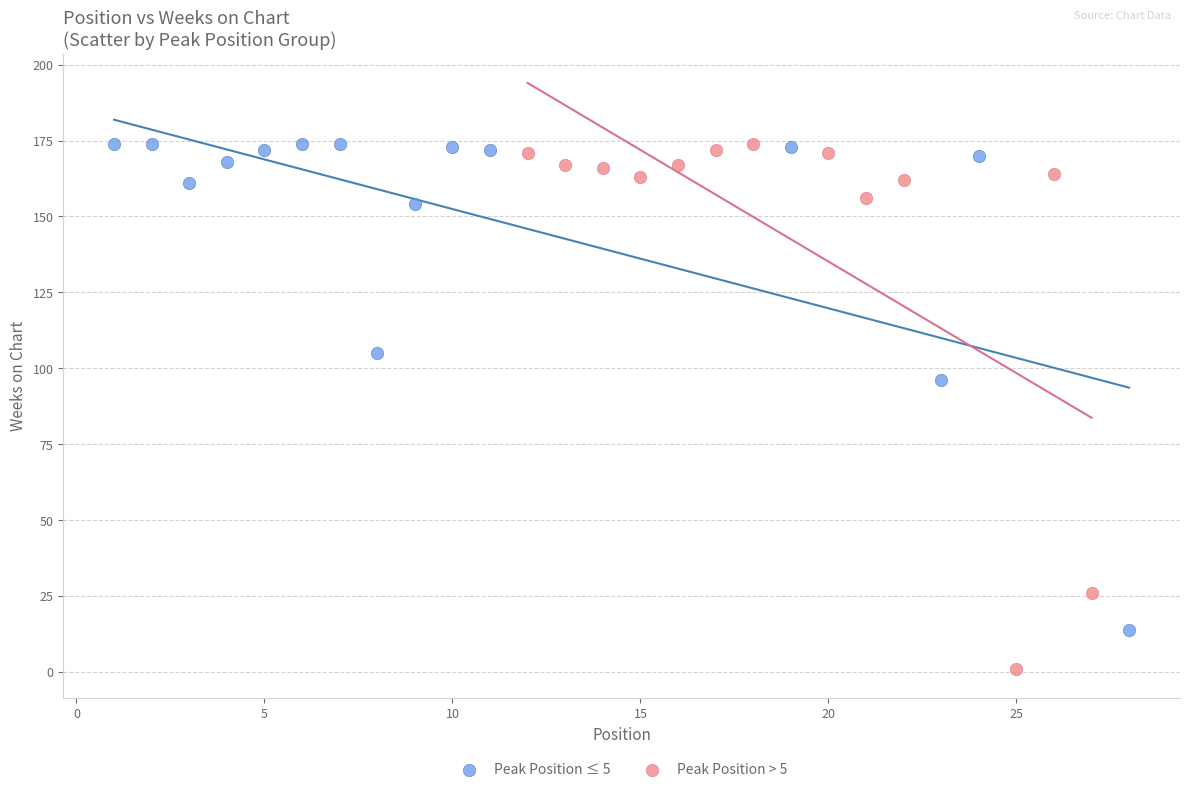

Which series reaches the minimum Y coordinate?

Peak Position > 5